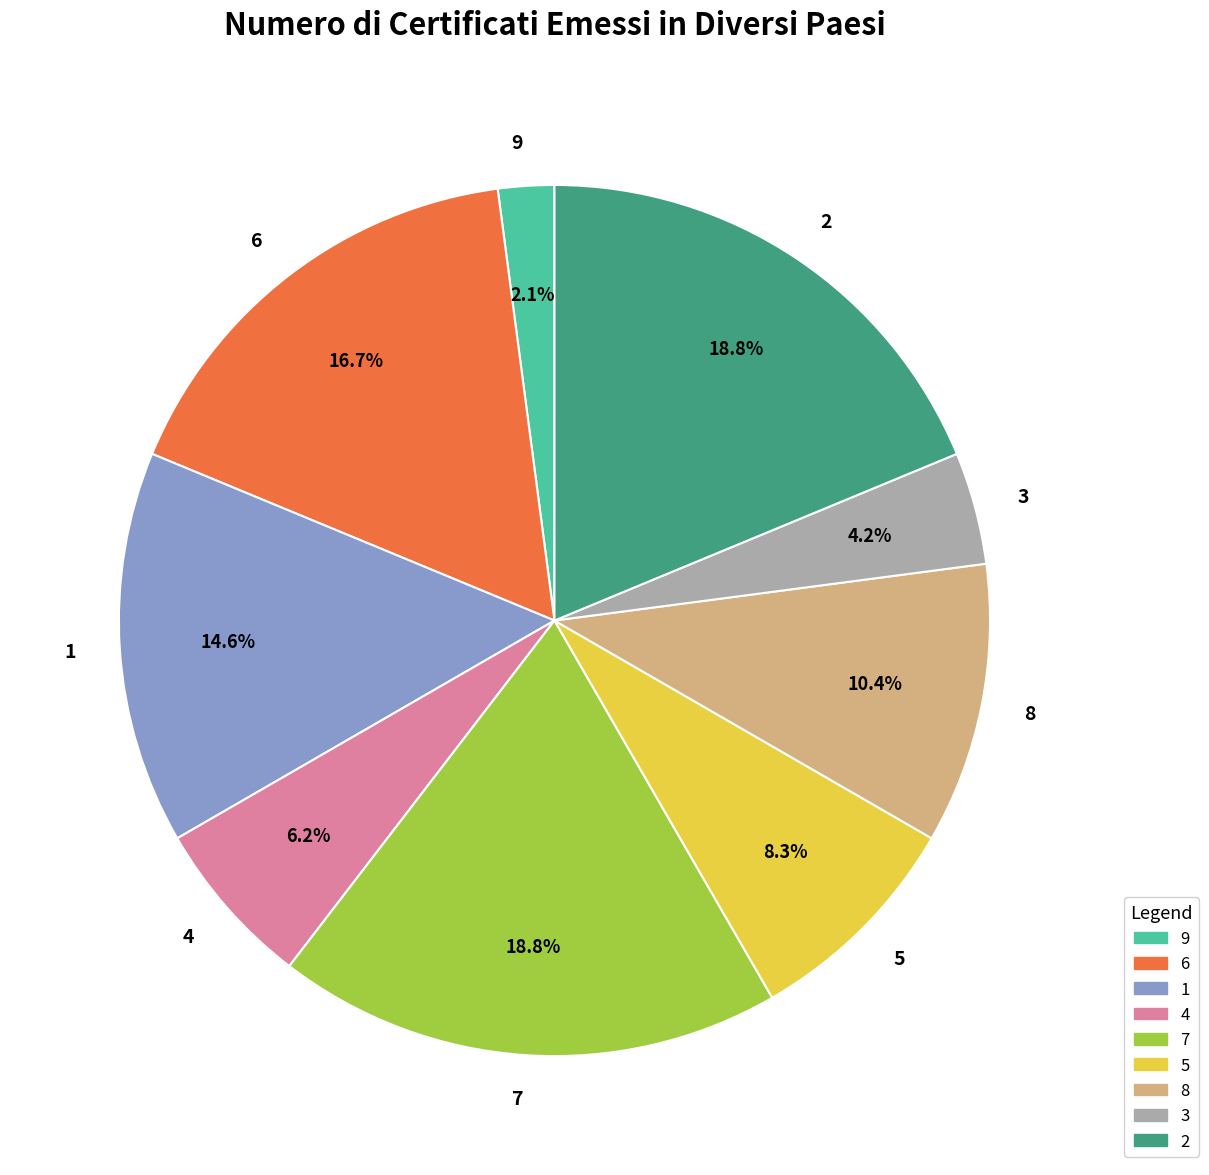

What is the ratio of the value at 7 to the value at 5?

2.3